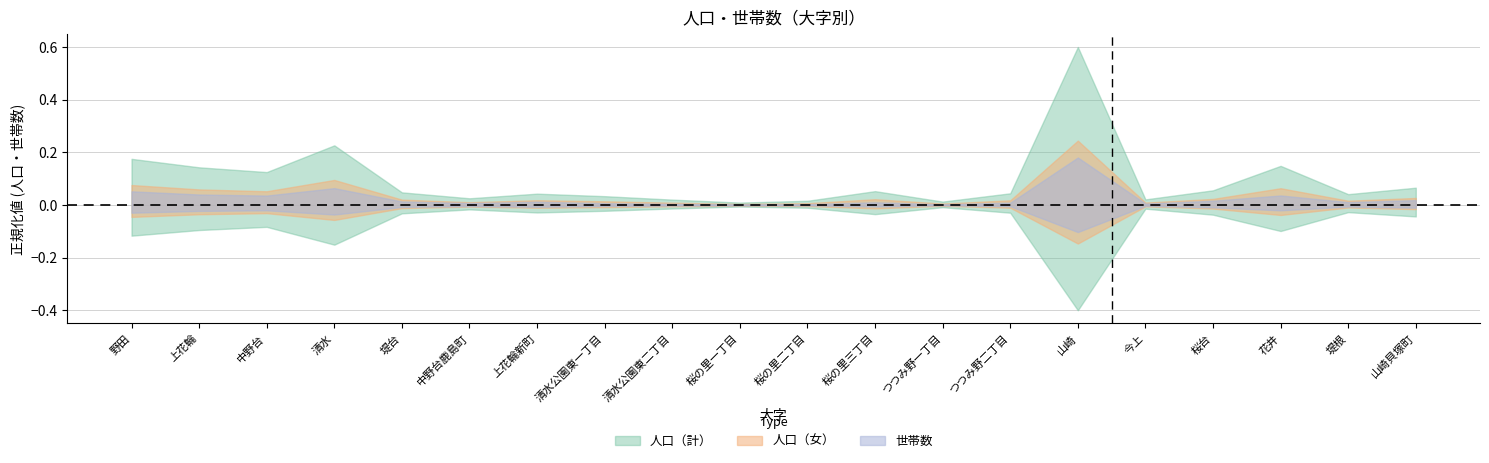

Rank the categories by 人口（計） value from lowest to highest.

桜の里一丁目, つつみ野一丁目, 桜の里二丁目, 清水公園東二丁目, 今上, 中野台鹿島町, 清水公園東一丁目, 堤根, 上花輪新町, つつみ野二丁目, 堤台, 桜の里三丁目, 桜台, 山崎貝塚町, 中野台, 上花輪, 花井, 野田, 清水, 山崎